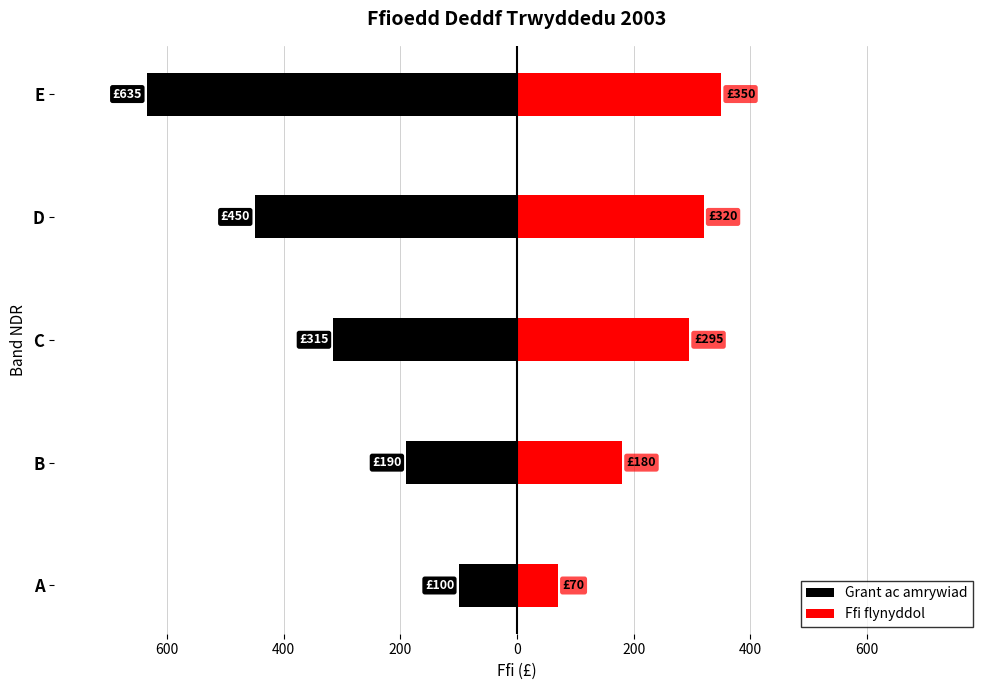

How many series are shown in this chart?

2